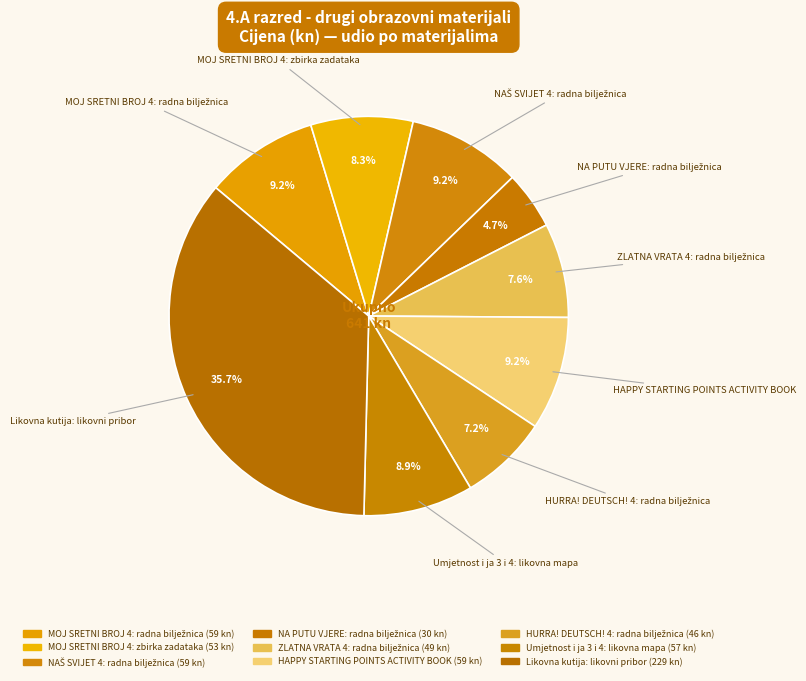

Between MOJ SRETNI BROJ 4: radna bilježnica and Umjetnost i ja 3 i 4: likovna mapa, which is larger?

MOJ SRETNI BROJ 4: radna bilježnica